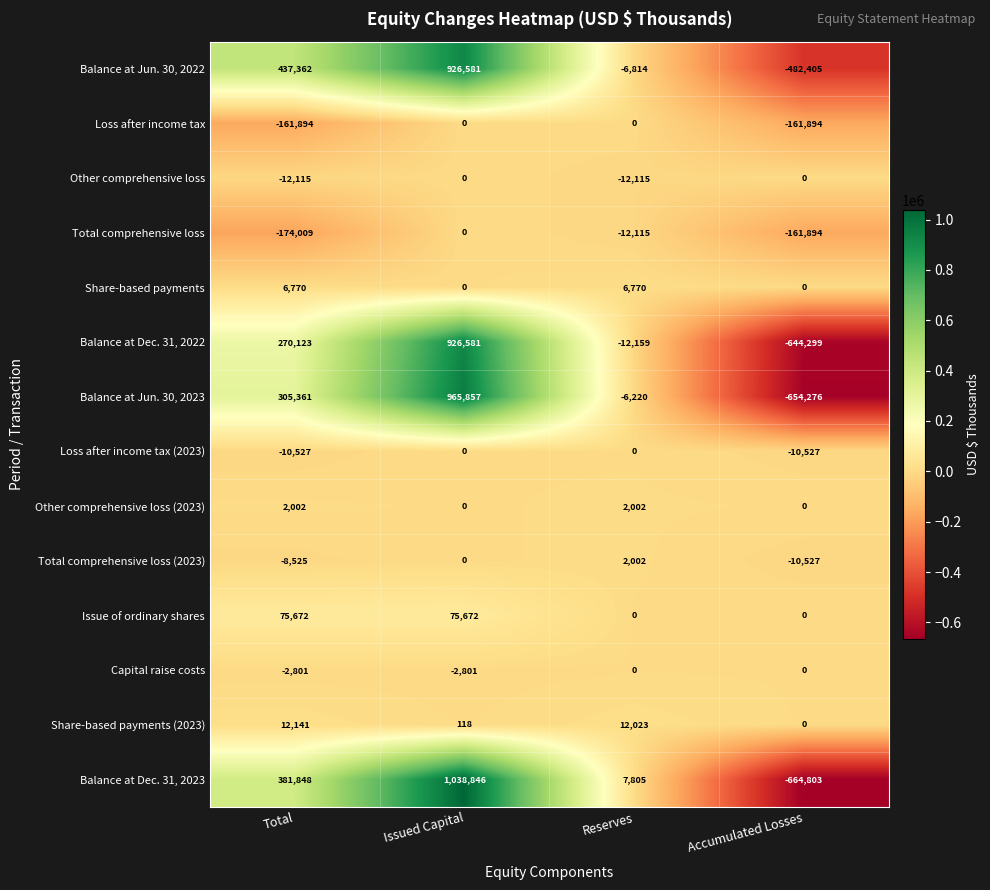

What is the sum of all Balance at Jun. 30, 2022 values?

874724